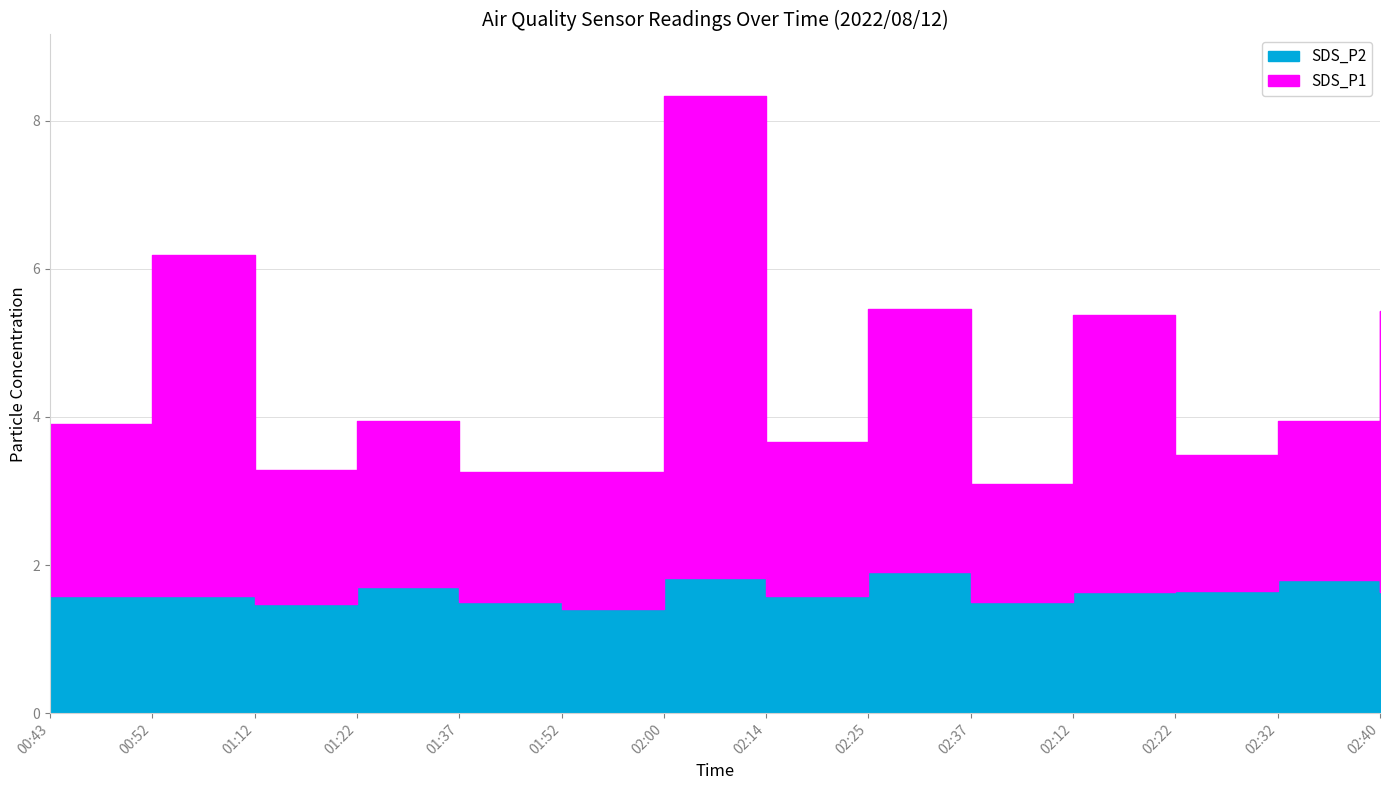

What is the label of the 8th point from the right?

02:00